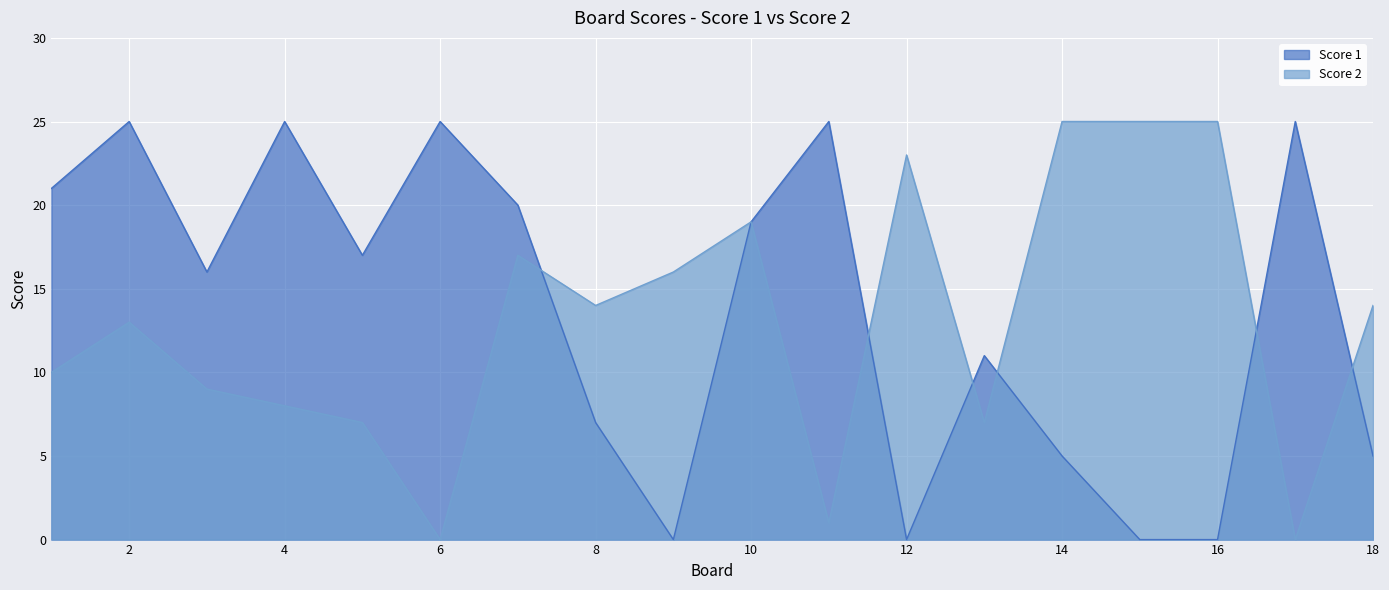

At 5, list the series in order from largest to smallest.

Score 1, Score 2